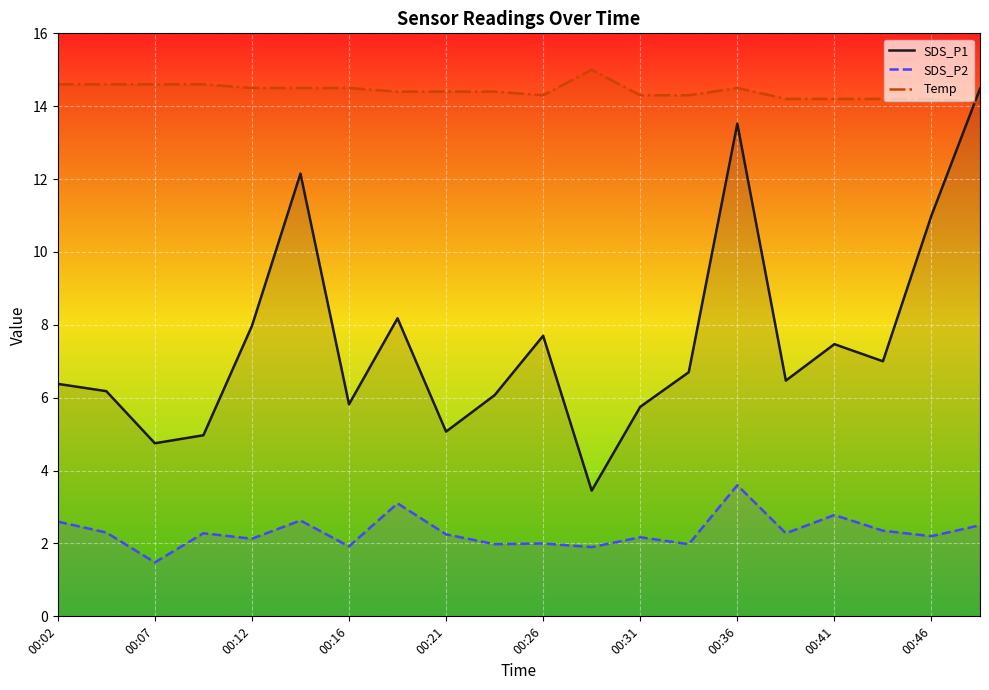

What is the spread (max minus min) of values at 00:46?

12.0